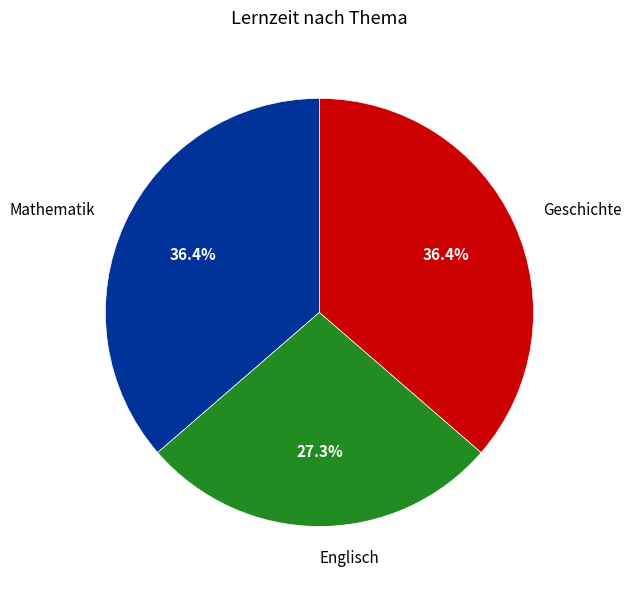

Is there a majority slice in this chart?

No